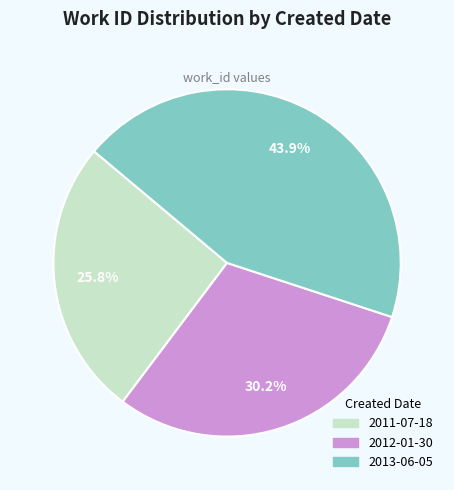

To the nearest percent, what percentage of the pie is 2013-06-05?

44%